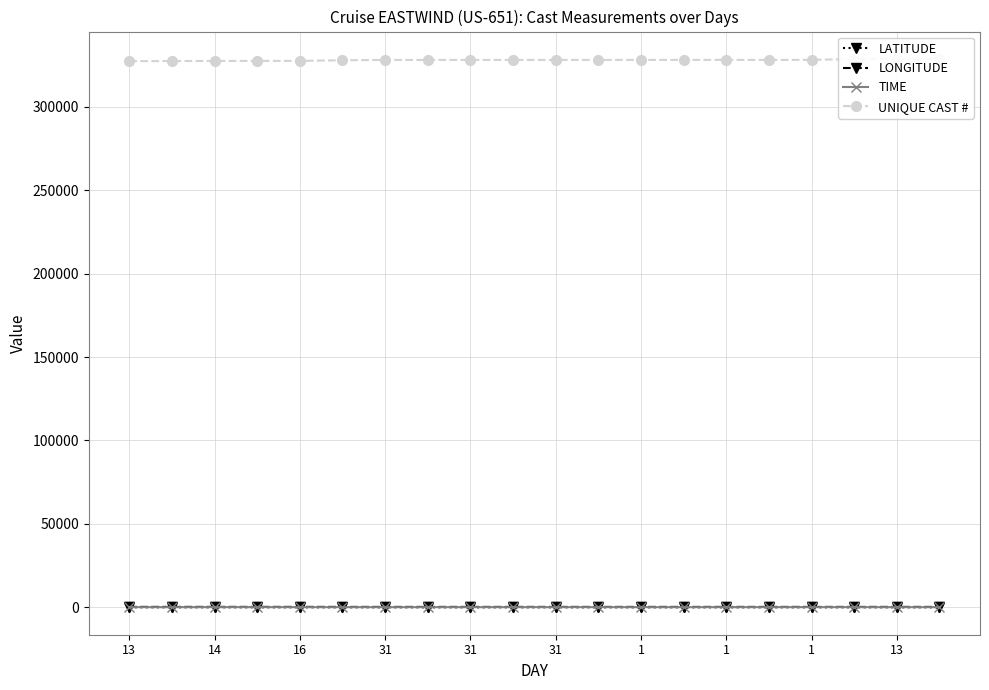

True or false: LATITUDE and UNIQUE CAST # intersect in this chart.

False